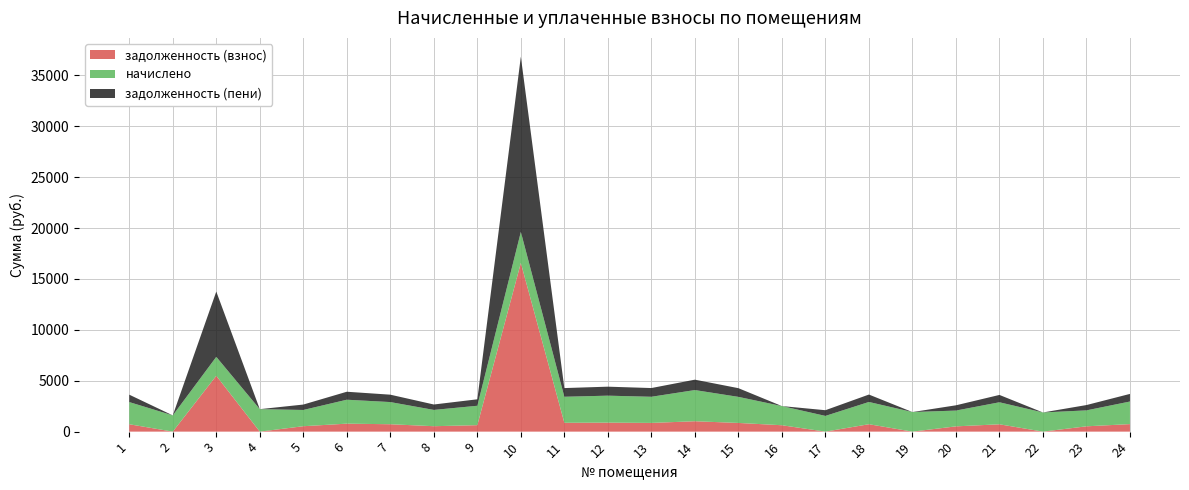

Reading right to left, list all the values displayed in this chart.

задолженность (взнос): 24=739.9	23=522.3	22=0.0	21=721.4	20=517.4	19=0.0	18=728.8	17=0.0	16=628.0	15=854.2	14=1021.3	13=856.6	12=883.6	11=868.6	10=16577.2	9=635.4	8=533.4	7=726.3	6=784.1	5=532.2	4=0.0	3=5489.6	2=0.0	1=726.3
начислено: 24=2219.6	23=1567.0	22=1884.1	21=2164.3	20=1552.2	19=1924.6	18=2186.4	17=1544.8	16=1884.1	15=2562.5	14=3063.9	13=2569.8	12=2650.9	11=2558.8	10=3049.1	9=1906.2	8=1600.2	7=2179.0	6=2352.3	5=1596.5	4=2208.5	3=1858.3	2=1596.5	1=2179.0
задолженность (пени): 24=748.2	23=522.3	22=0.0	21=721.4	20=517.4	19=0.0	18=728.8	17=560.2	16=0.0	15=854.0	14=1021.3	13=856.6	12=883.6	11=852.9	10=17225.2	9=635.4	8=533.4	7=726.3	6=784.1	5=532.2	4=0.0	3=6418.8	2=0.0	1=726.3